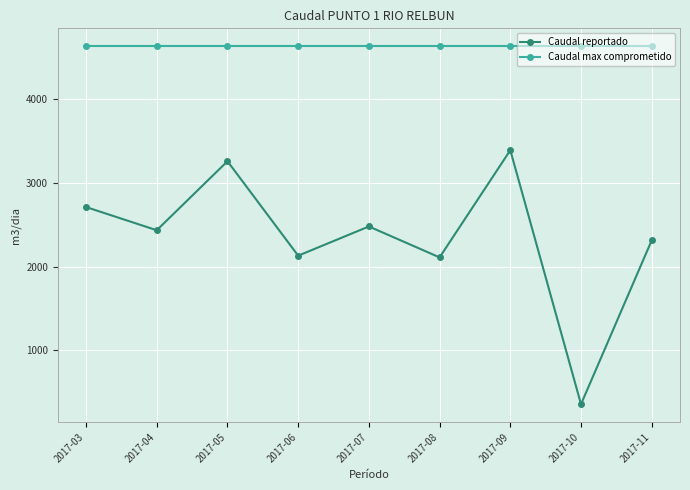

Reading left to right, list all the values displayed in this chart.

Caudal reportado: 2713.0	2435.8	3261.0	2131.4	2481.0	2111.0	3393.0	355.2	2315.0
Caudal max comprometido: 4636.4	4636.4	4636.4	4636.4	4636.4	4636.4	4636.4	4636.4	4636.4